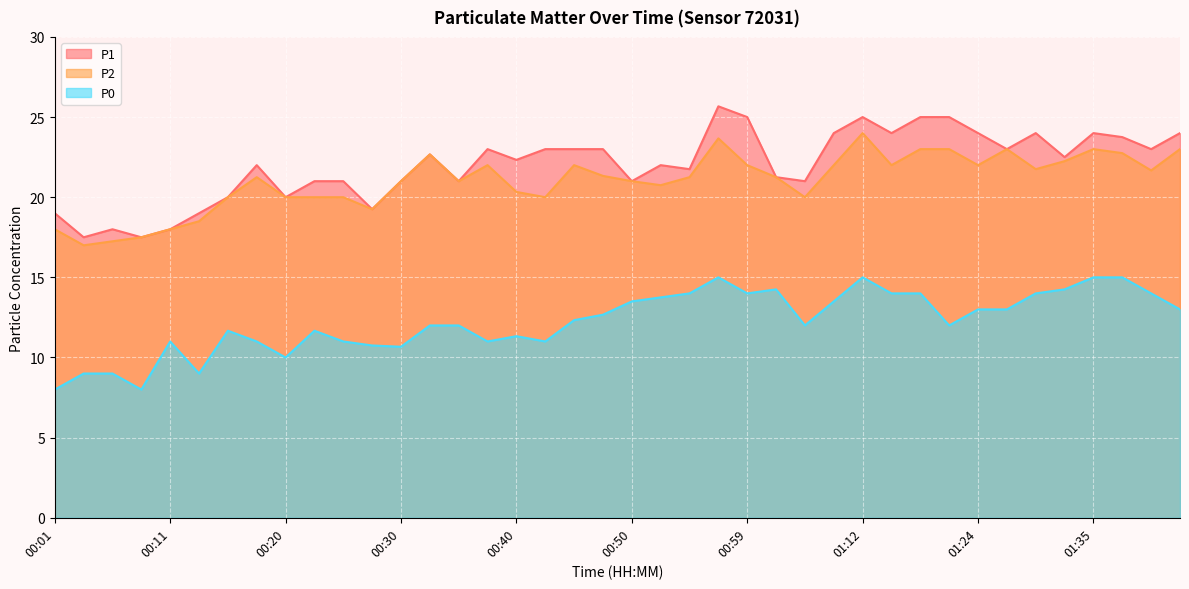

Read the P2 value at 00:23.

20.0